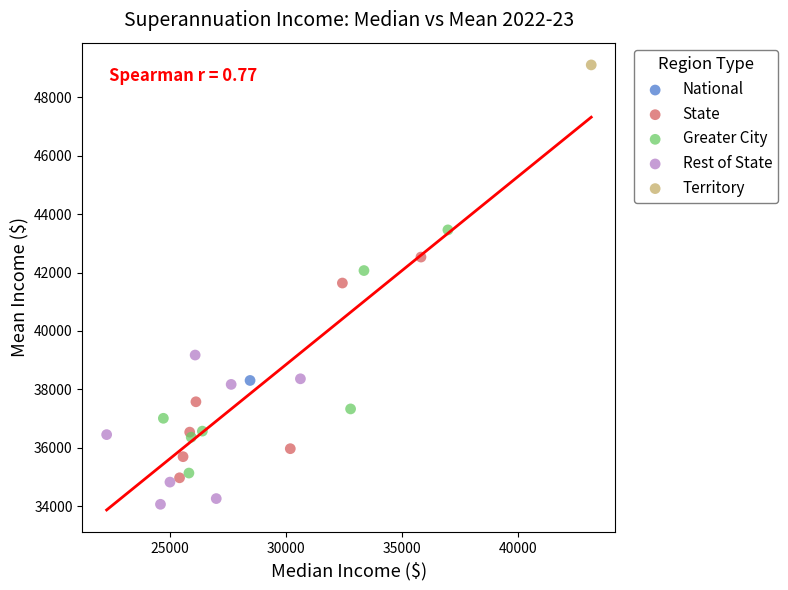

What are all the series names shown in the legend?

National, State, Greater City, Rest of State, Territory